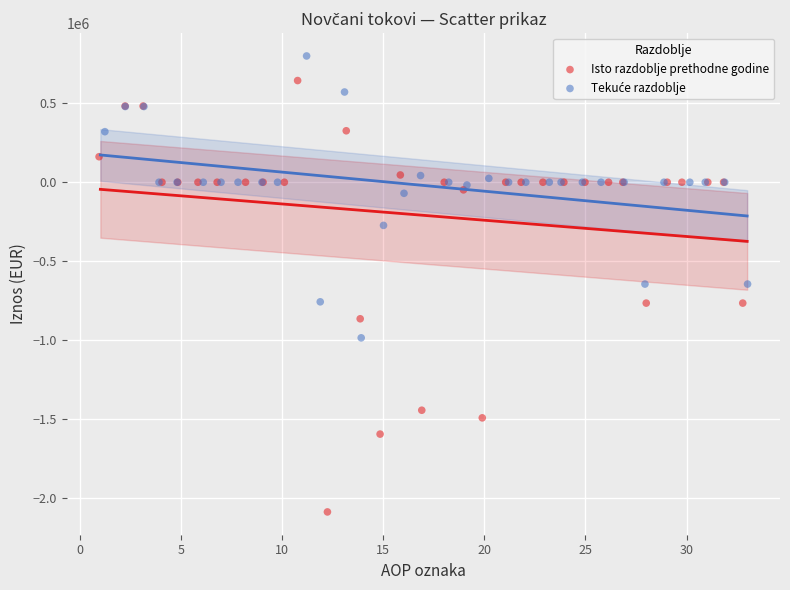

Which series has the widest spread of Y values?

Isto razdoblje prethodne godine